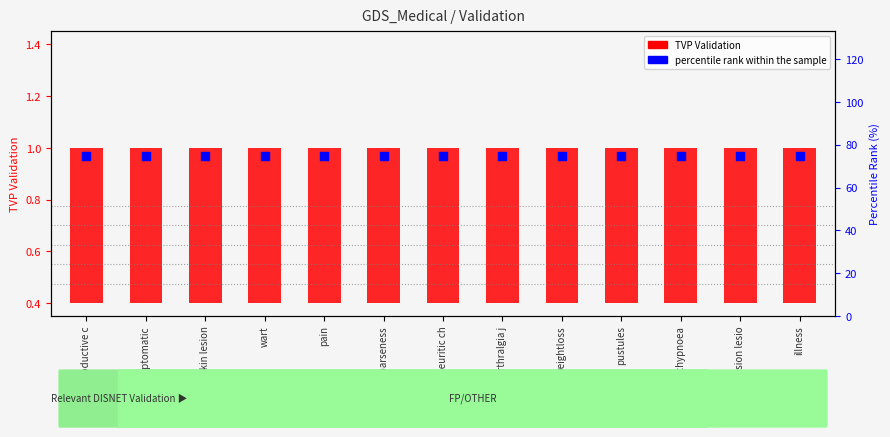

At which category is the sum across all series the highest?

productive c